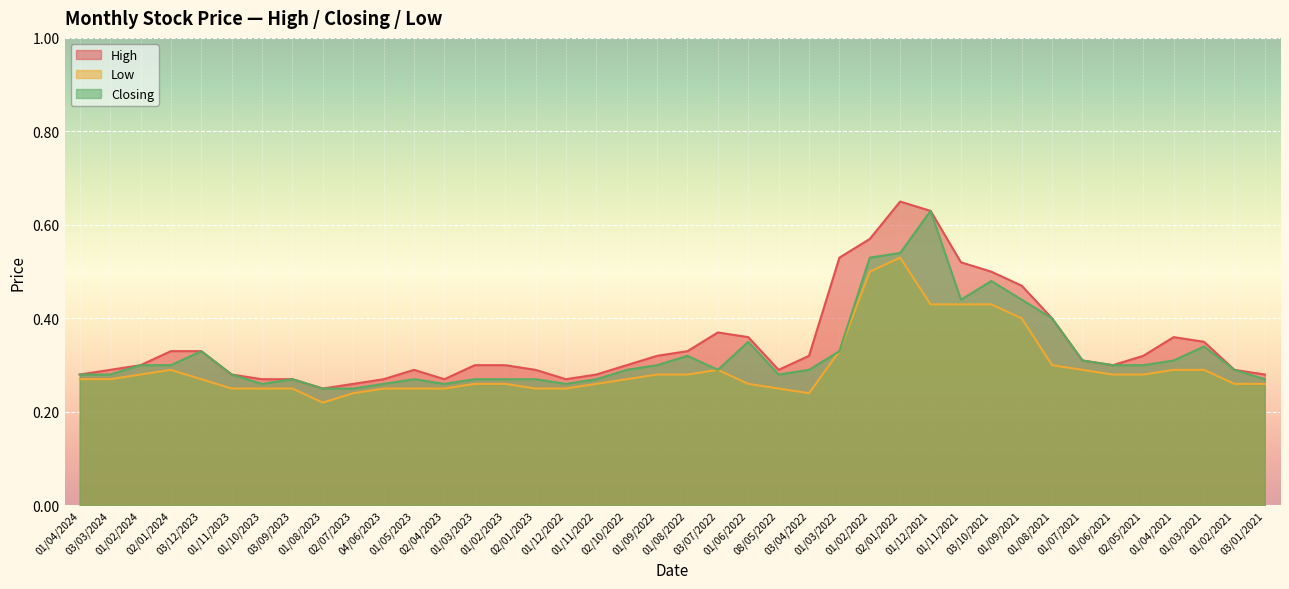

Count the number of data series in this chart.

3